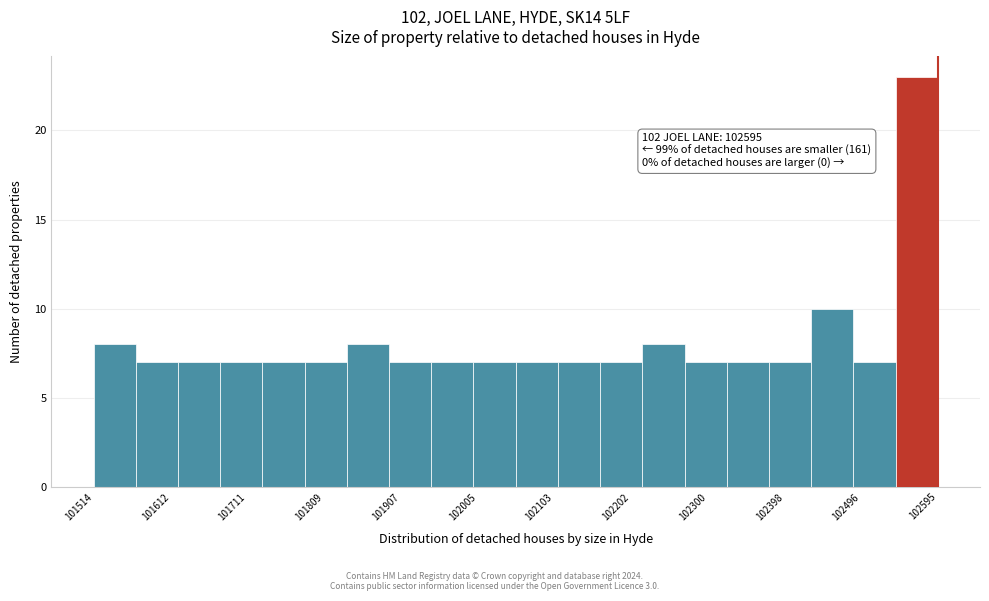

Which range on the x-axis has the tallest bar?

102540 to 102600